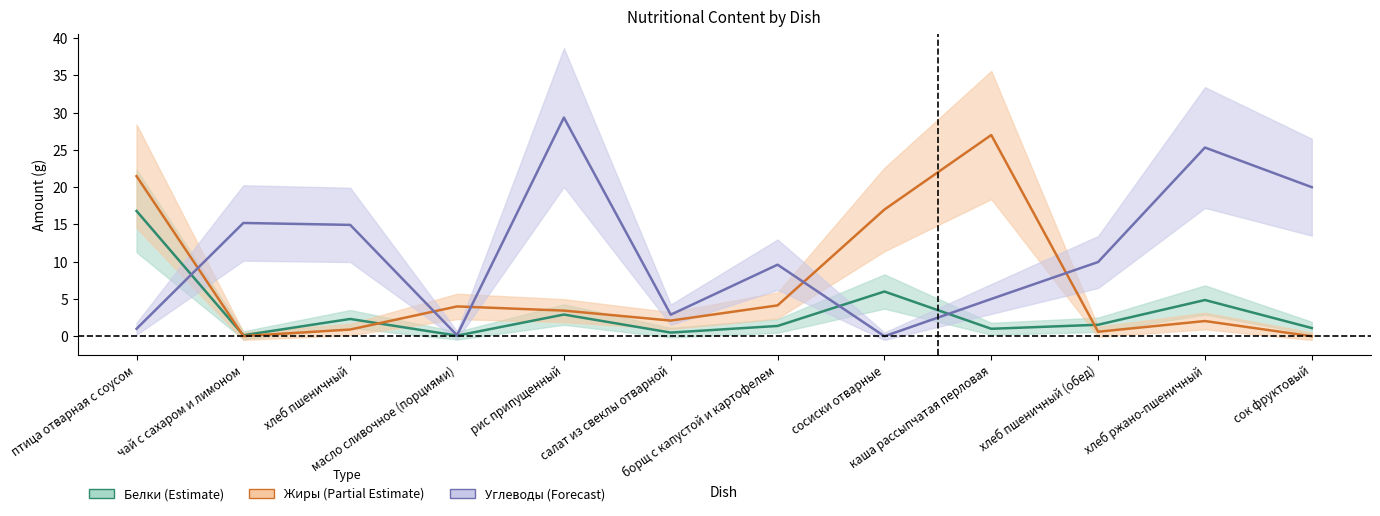

How many data points in Жиры are less than 3?

6